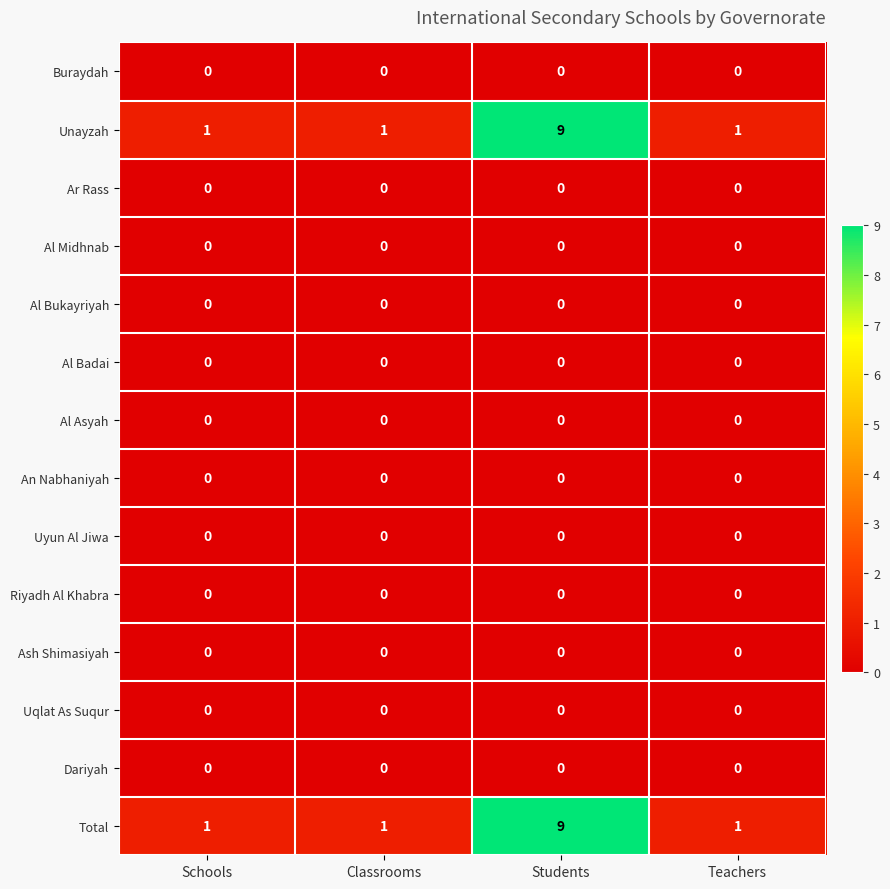

At which category is the sum across all series the highest?

Students